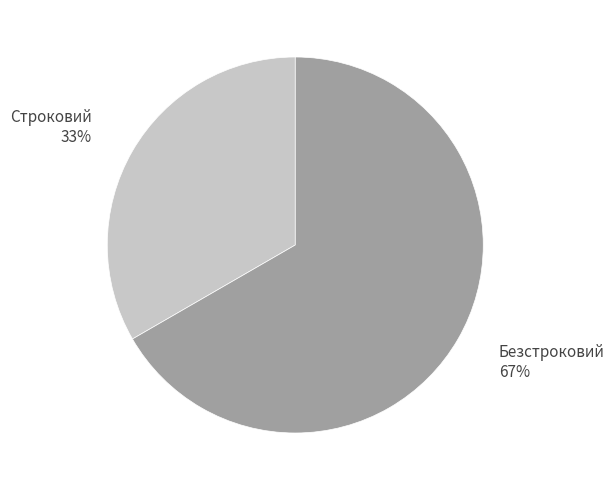

What is the largest slice in the pie chart?

Безстроковий